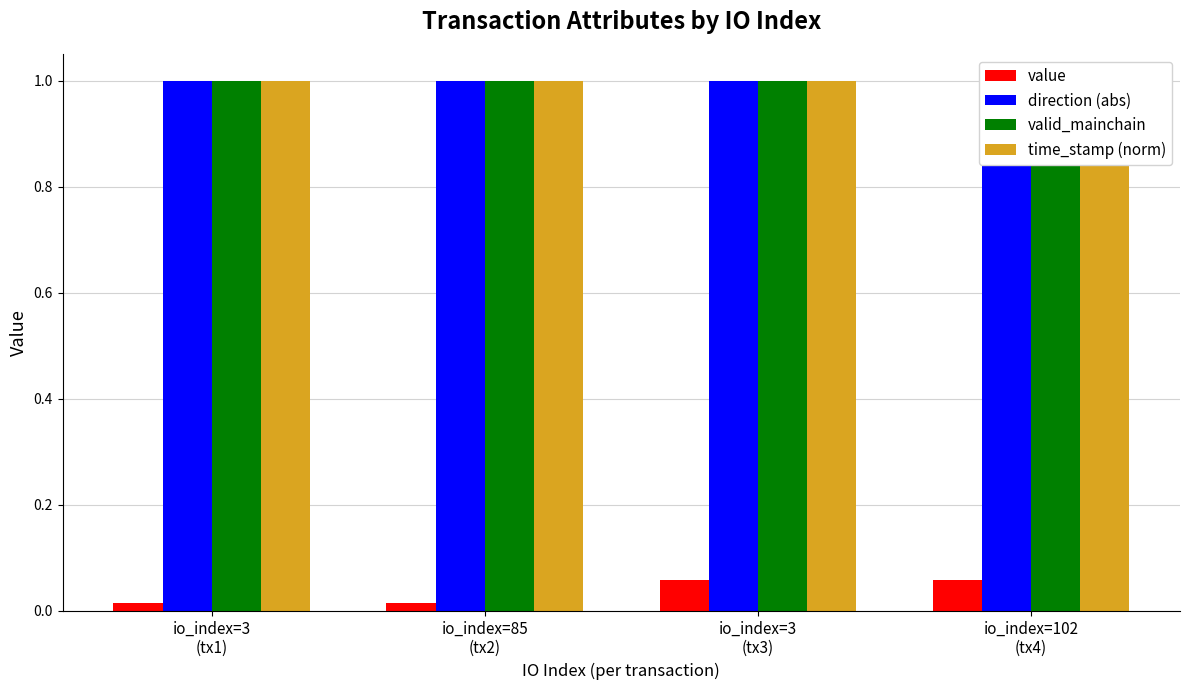

True or false: time_stamp (norm) has a value of 0.5 at io_index=3
(tx1).

False